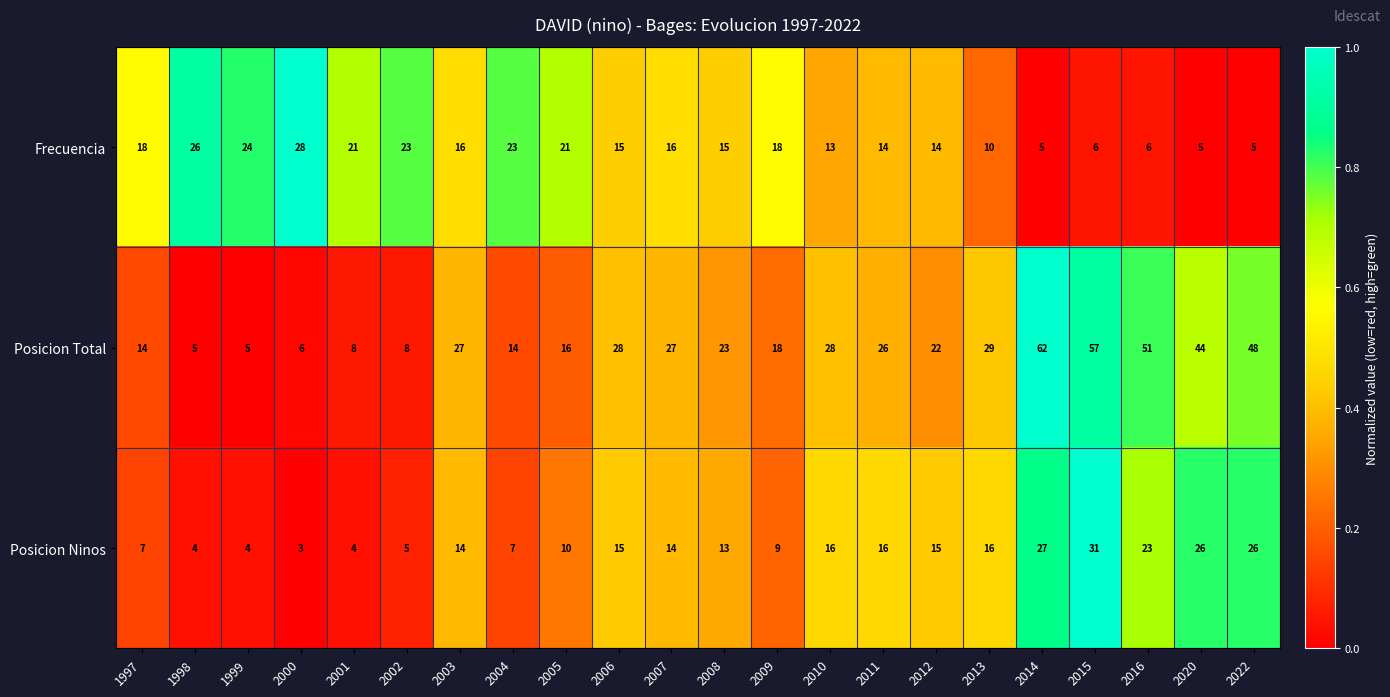

What is the greatest value displayed?

62